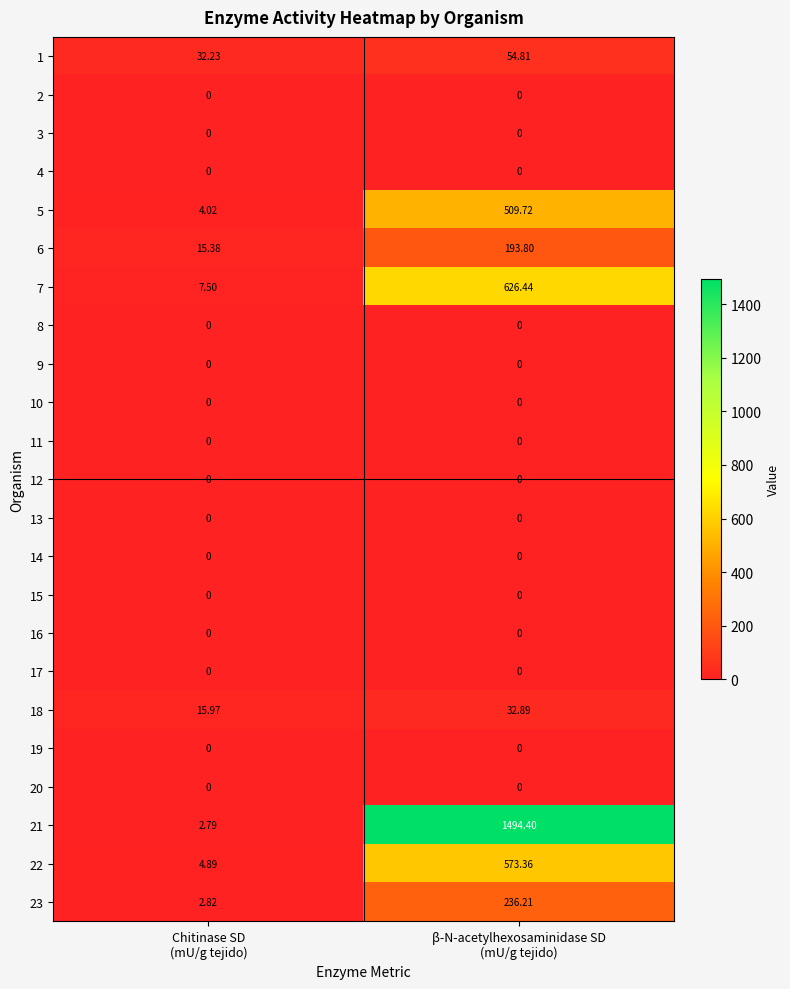

How many data points in 23 are above 236?

1